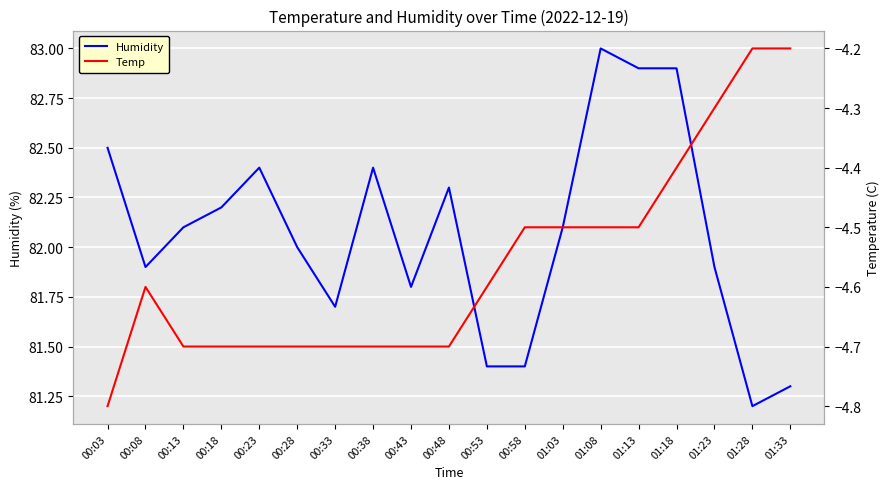

What is the label of the 9th point from the right?

00:53